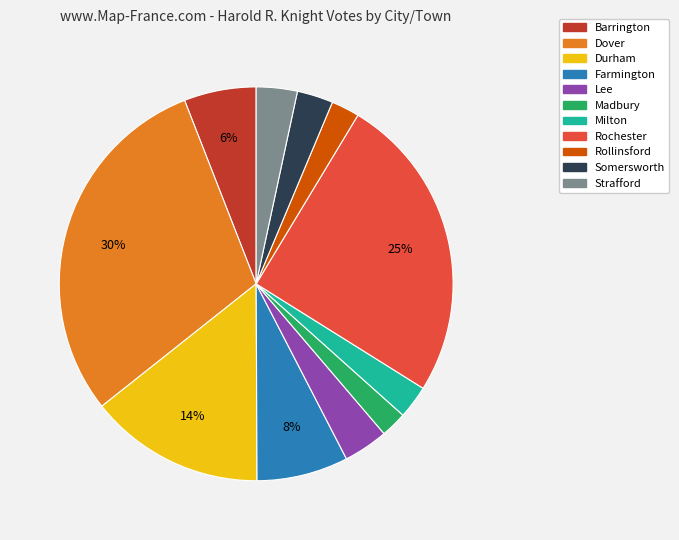

How many slices are in this pie chart?

11